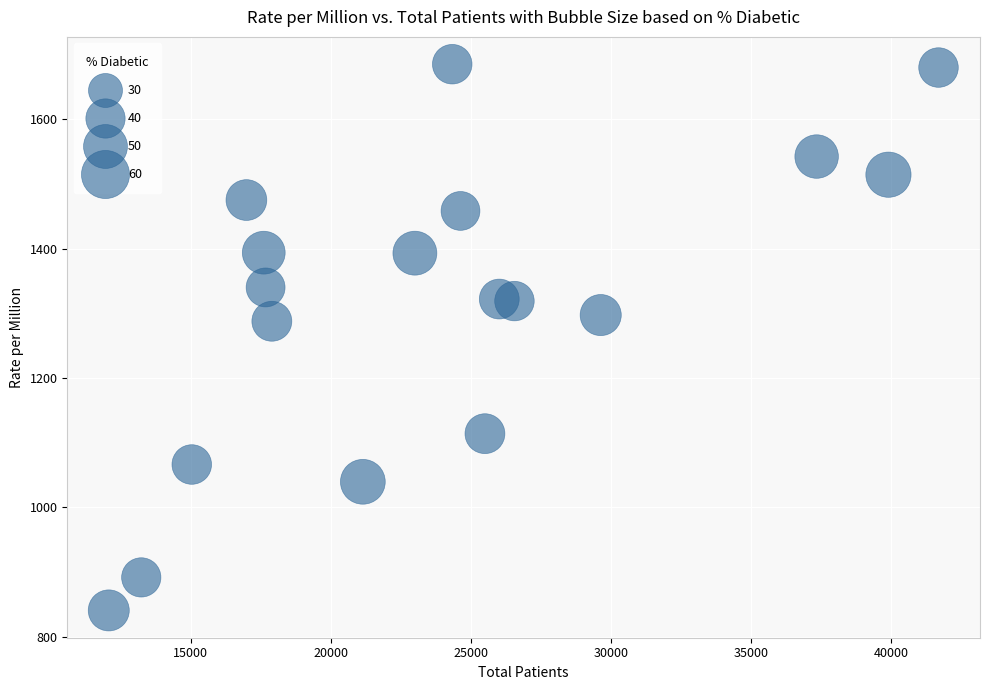

What Y value in the scatter plot is closest to 1263?

1288.0